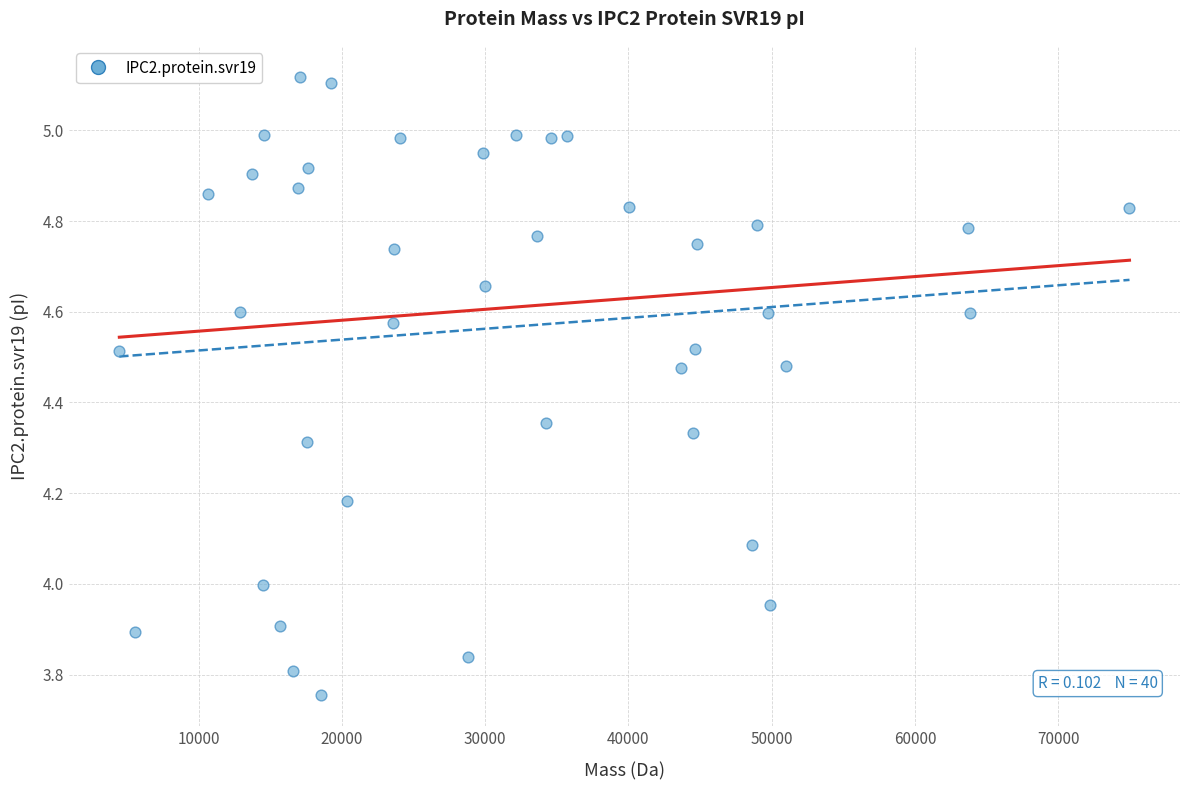

What is the range of X values (max minus min)?

70499.0